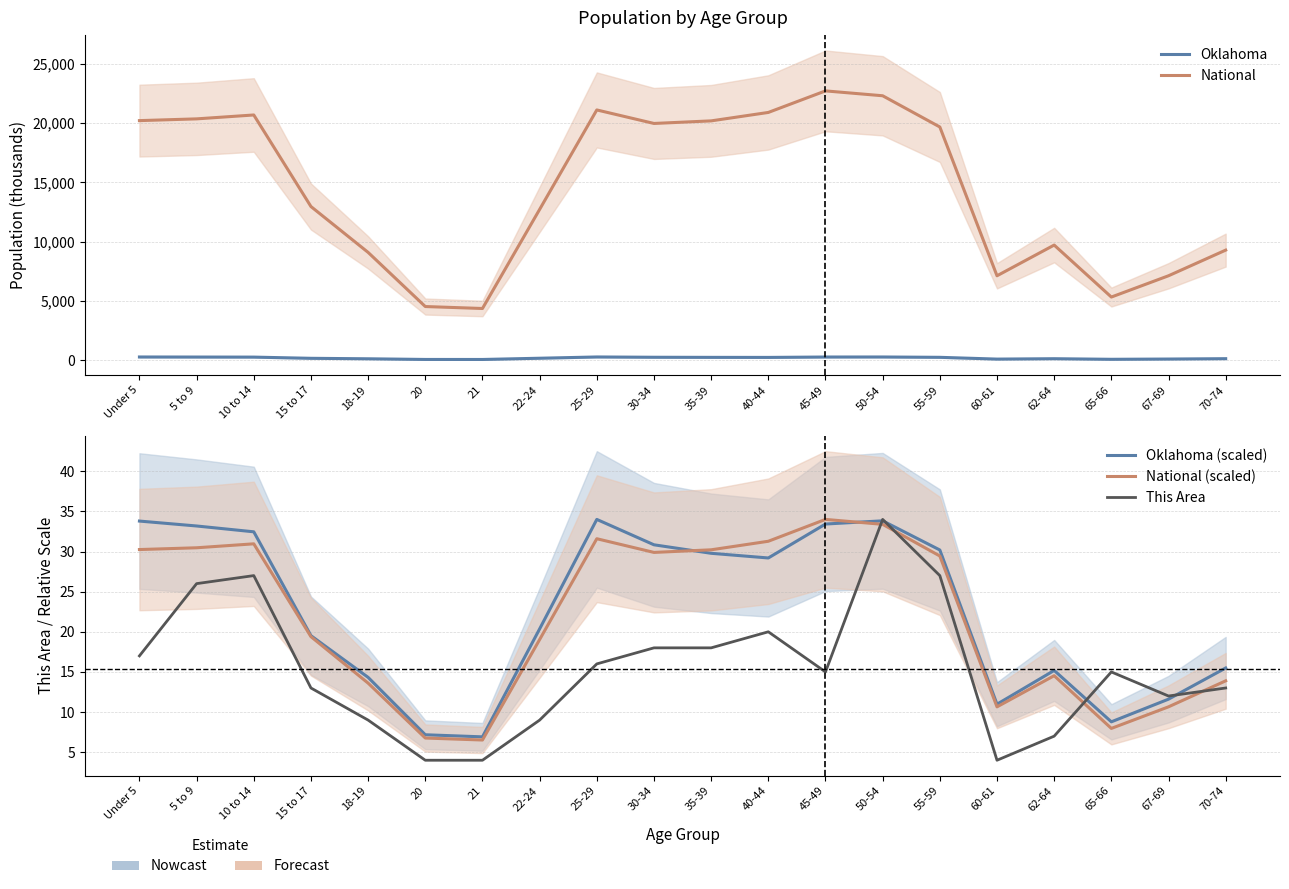

True or false: Oklahoma (scaled) and National intersect in this chart.

False